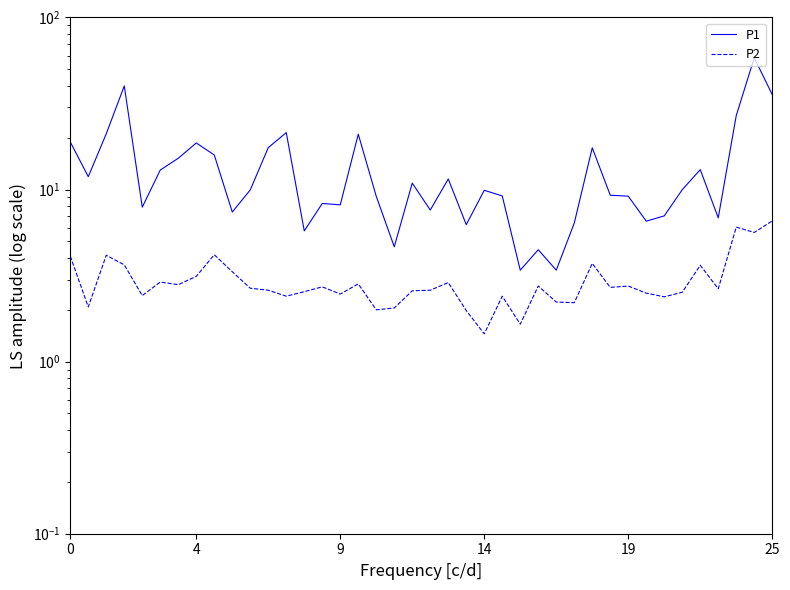

Reading left to right, extract all data points from this chart.

P1: 18.9	11.9	21.1	40.0	7.9	13.0	15.2	18.6	15.9	7.4	9.9	17.5	21.4	5.8	8.3	8.2	21.0	9.1	4.7	10.9	7.6	11.5	6.2	9.9	9.2	3.4	4.5	3.4	6.4	17.5	9.3	9.2	6.5	7.0	10.0	13.1	6.8	26.9	58.3	35.6
P2: 4.1	2.1	4.2	3.6	2.4	2.9	2.8	3.1	4.2	3.3	2.7	2.6	2.4	2.5	2.7	2.5	2.8	2.0	2.0	2.6	2.6	2.9	2.0	1.4	2.4	1.6	2.8	2.2	2.2	3.7	2.7	2.8	2.5	2.4	2.5	3.6	2.6	6.0	5.6	6.6